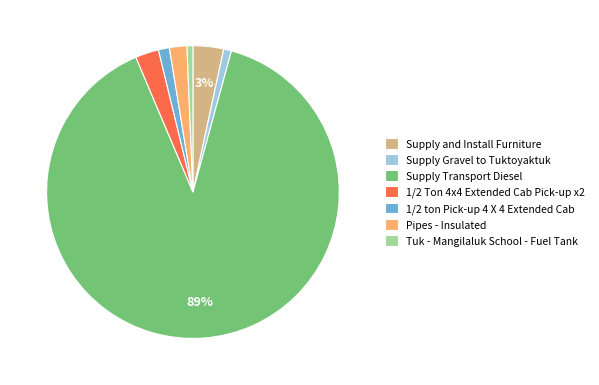

Which slice represents more than half of the pie?

Supply Transport Diesel